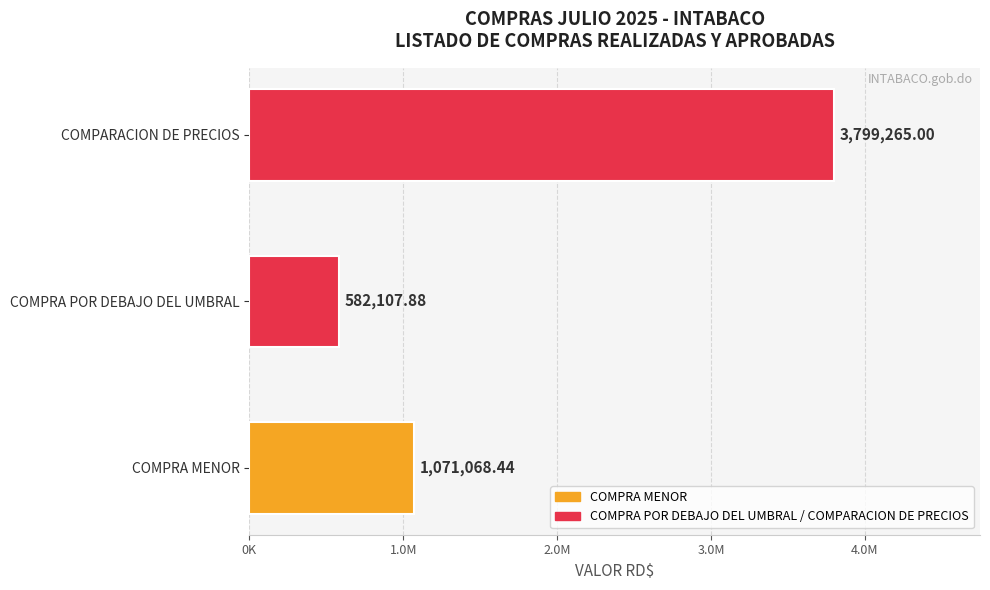

Where is the data nearest to the value 2190686?

COMPRA MENOR